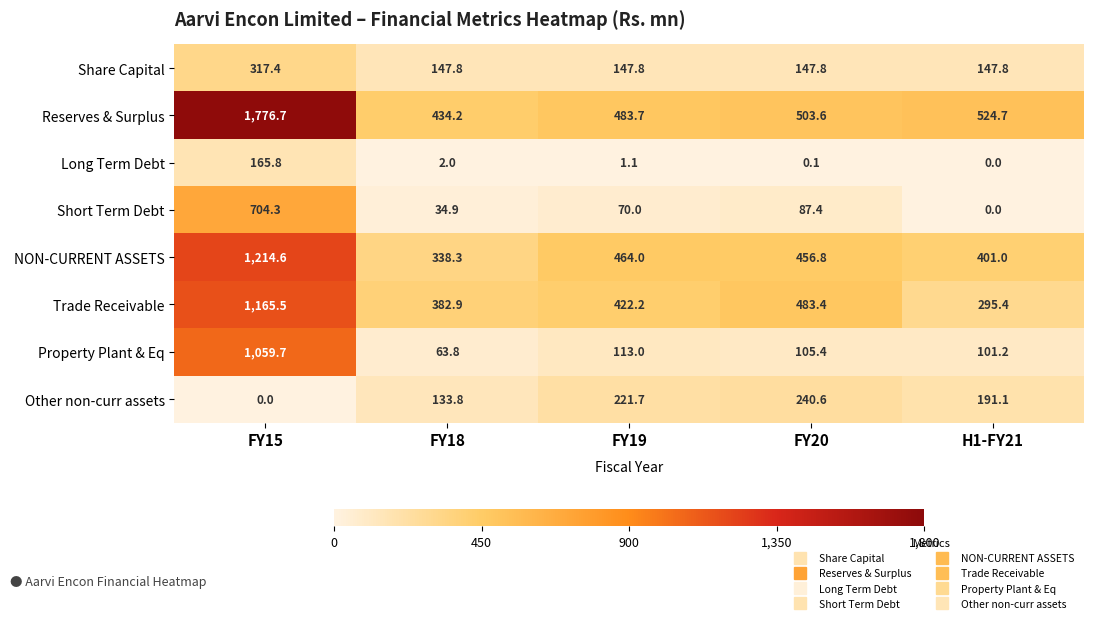

Is it true that Reserves & Surplus equals 503.6 at FY20?

True